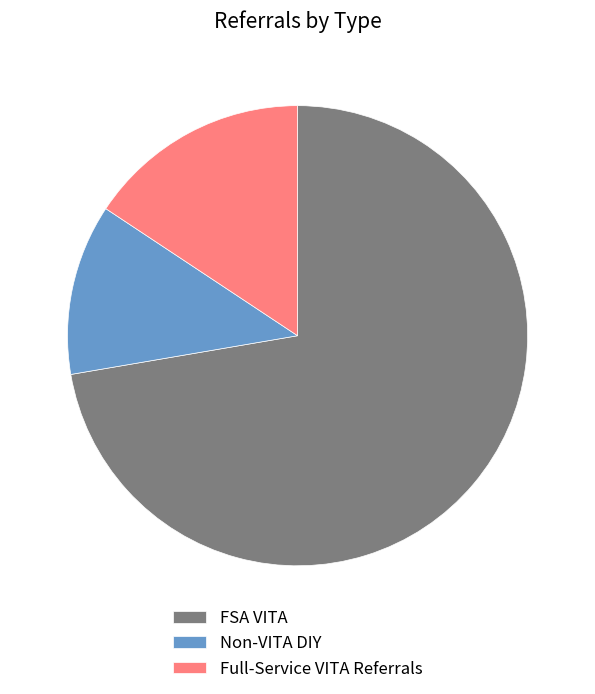

Do FSA VITA and Full-Service VITA Referrals together represent more than half of the pie?

Yes